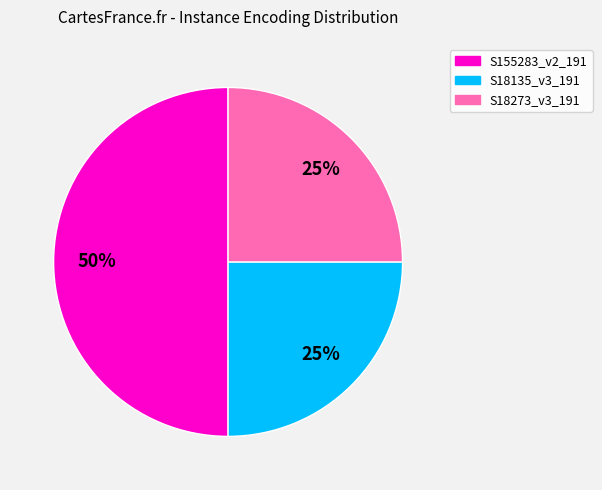

How many slices are in this pie chart?

3